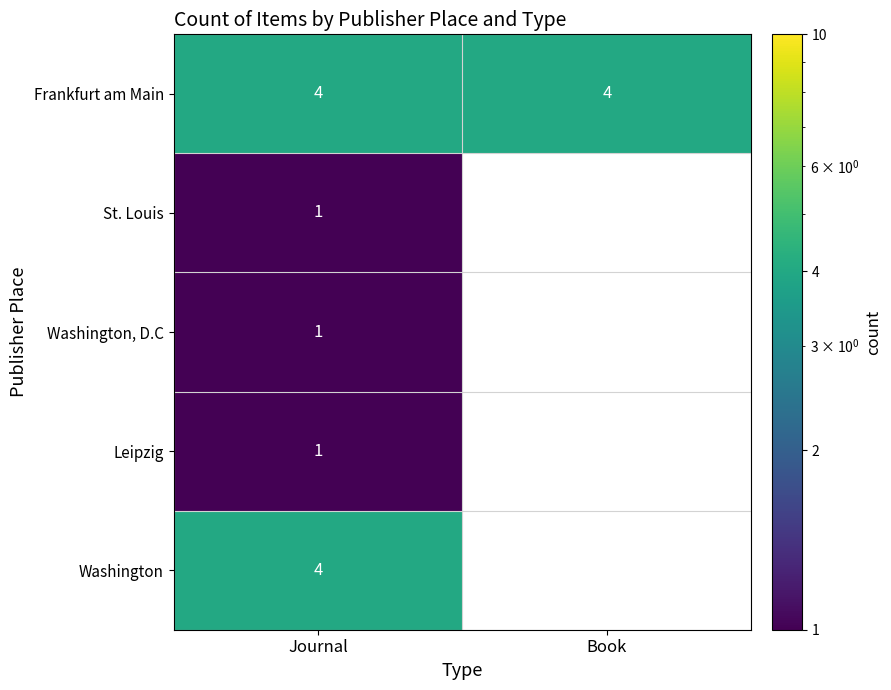

The value of Frankfurt am Main at Journal is 4. True or false?

True